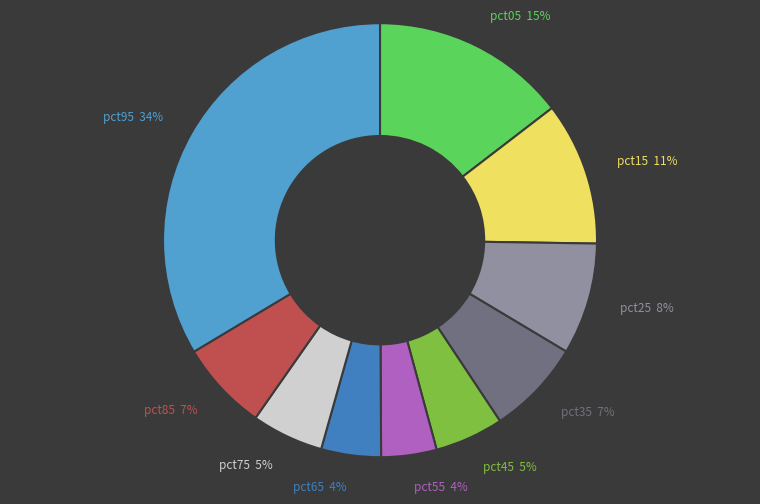

Is the sum of pct85 7% and pct75 5% greater than half?

No